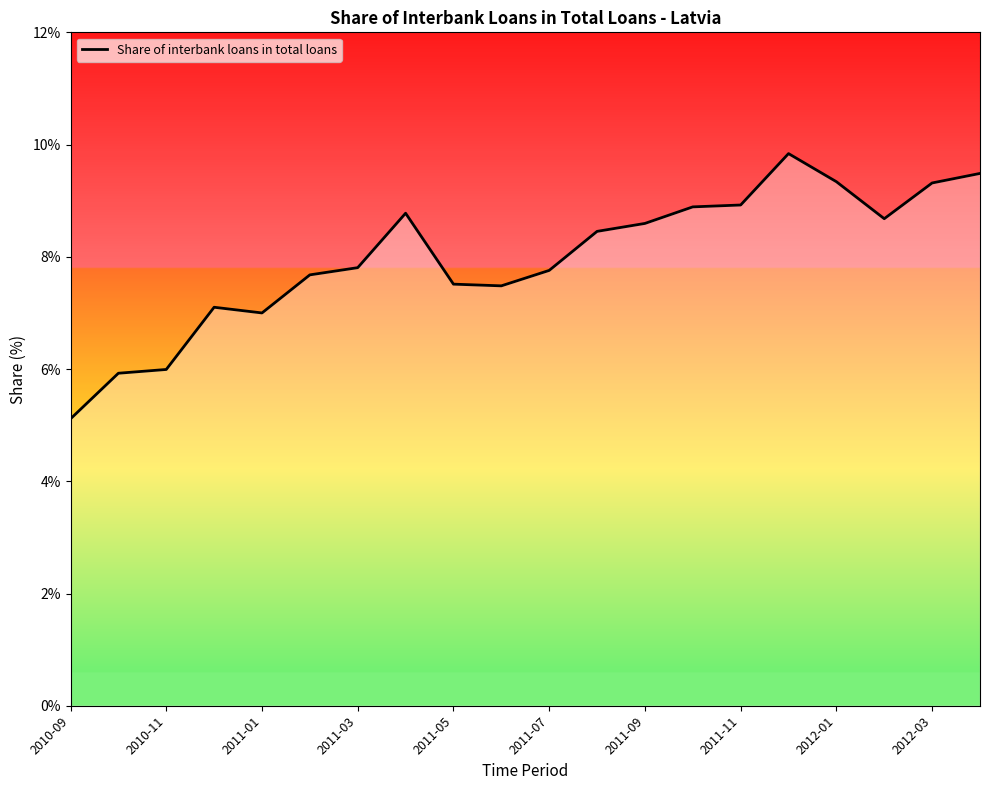

What is the maximum value shown in the chart?

9.8